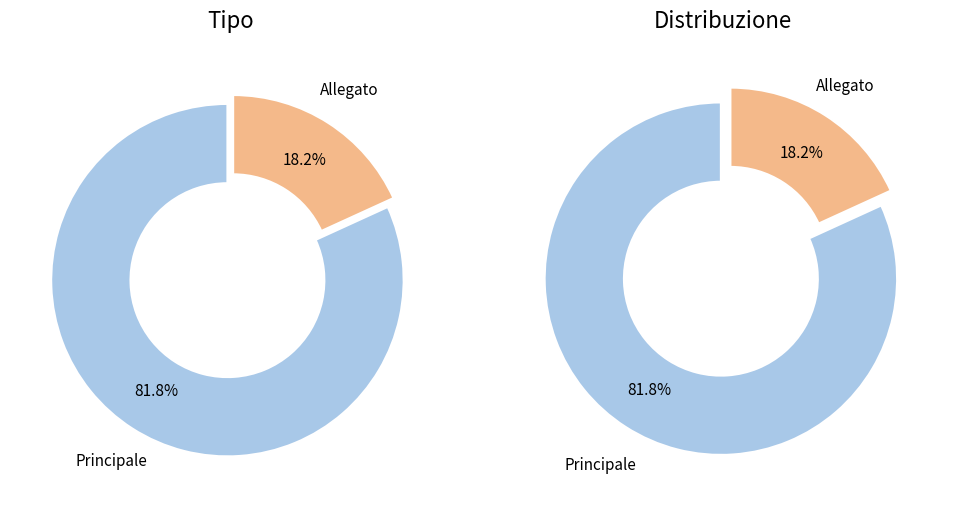

The Principale slice represents 82% of the pie. True or false?

True